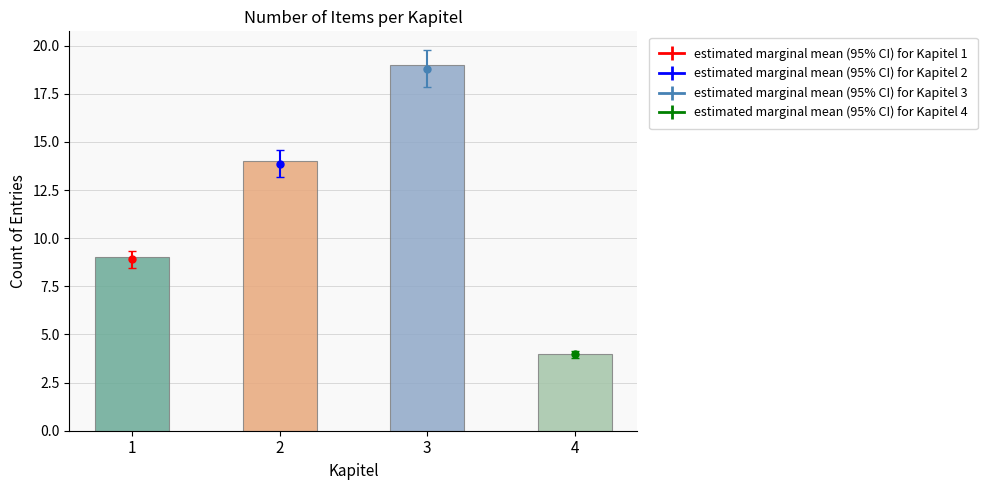

The chart shows a value of 3 at 4. True or false?

False